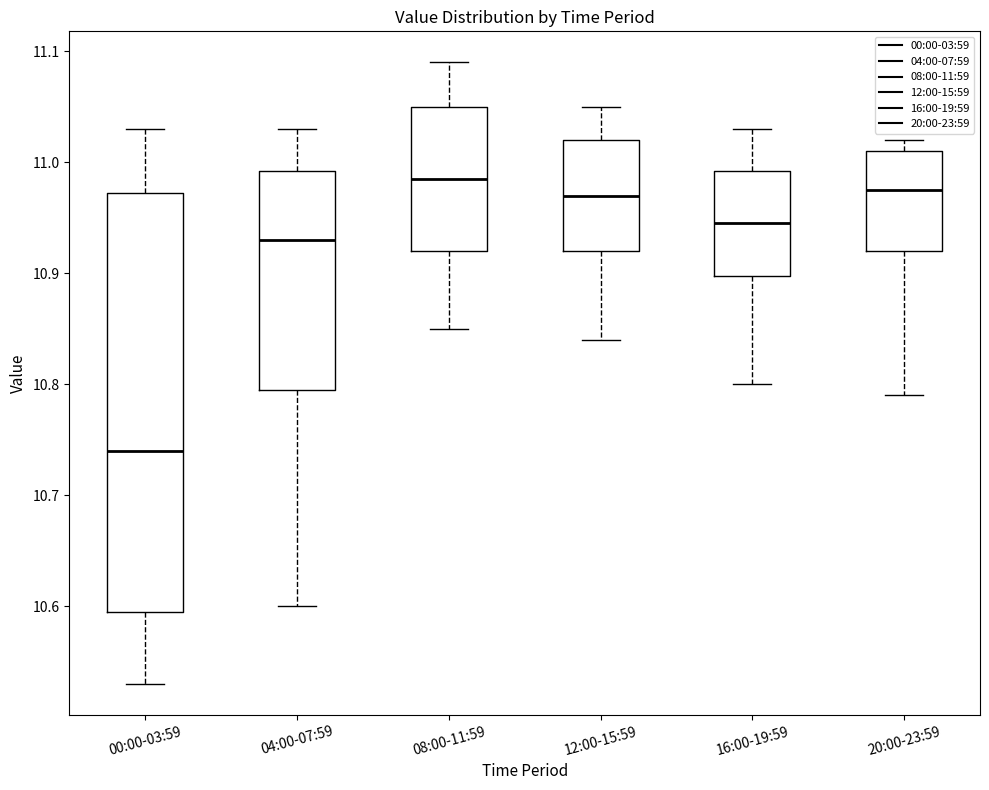

Which box's median line is the lowest?

00:00-03:59